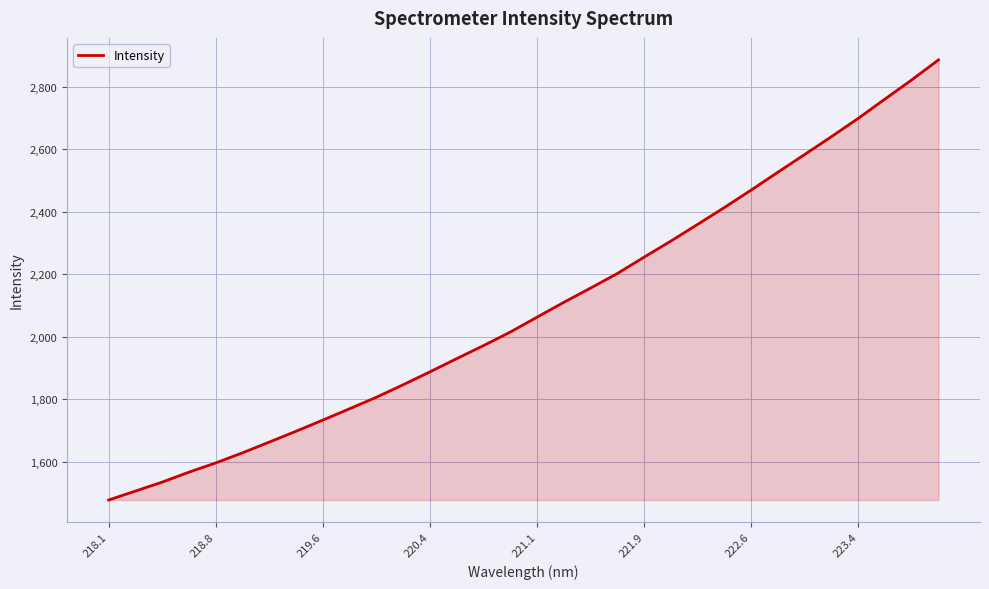

What is the greatest value displayed?

2885.2